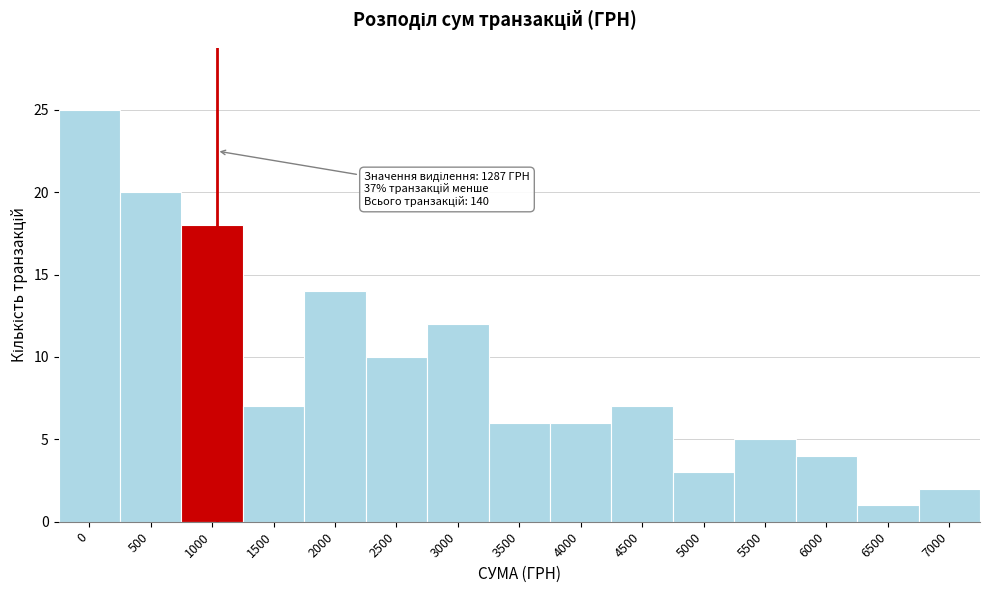

Reading left to right, what are all the values shown in this chart?

0=25	500=20	1000=18	1500=7	2000=14	2500=10	3000=12	3500=6	4000=6	4500=7	5000=3	5500=5	6000=4	6500=1	7000=2